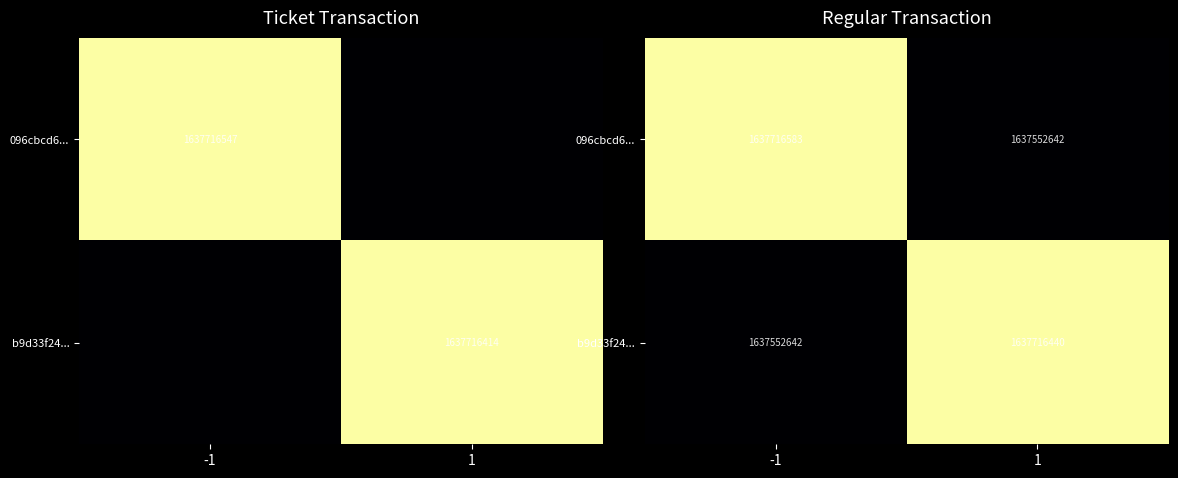

Is it true that 096cbcd6... equals 1637552642.4 at 1?

True